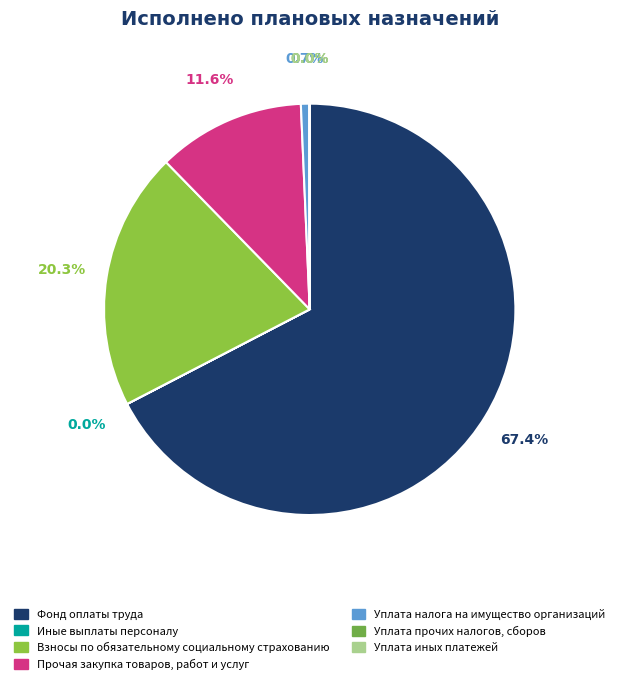

Rank the categories by value from highest to lowest.

Фонд оплаты труда, Взносы по обязательному
социальному страхованию, Прочая закупка товаров,
работ и услуг, Уплата налога на
имущество организаций, Уплата прочих
налогов, сборов, Иные выплаты персоналу, Уплата иных платежей